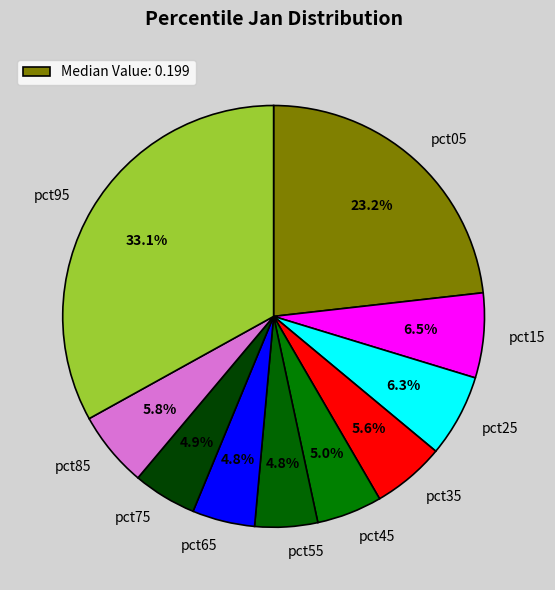

Which slice is the largest?

pct95